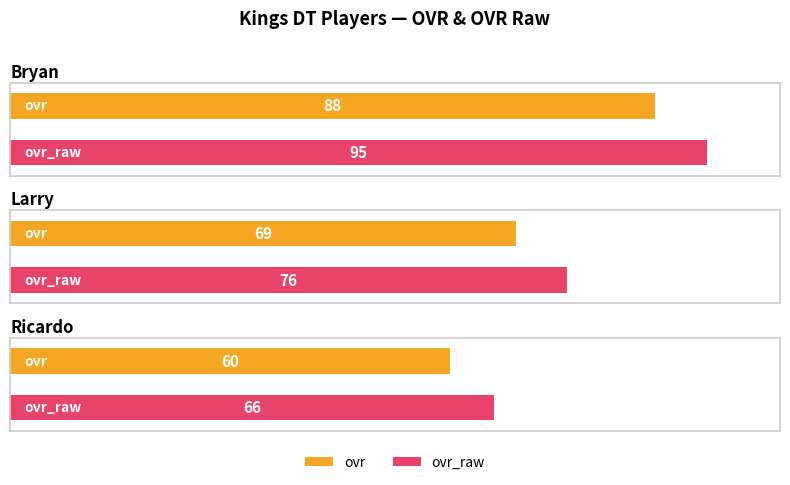

At which category is the sum across all series the highest?

Bryan